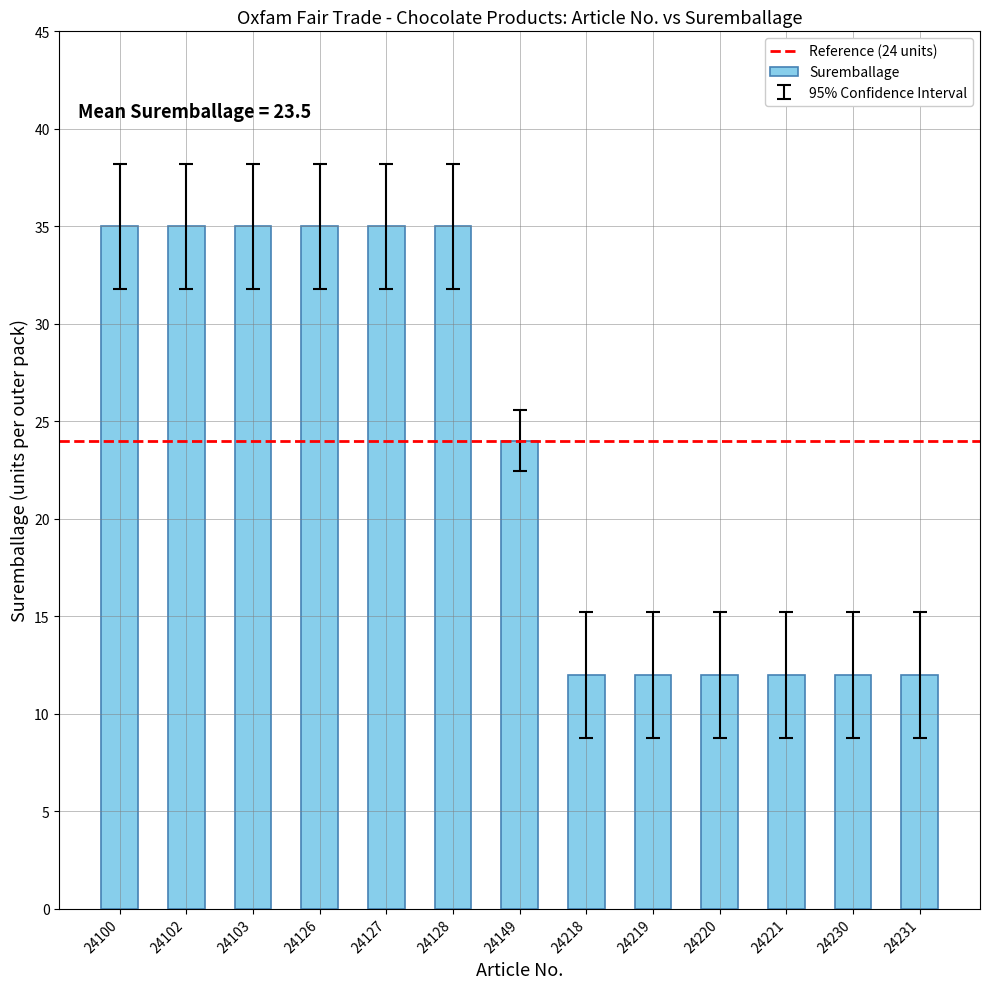

What is the minimum value shown in the chart?

12